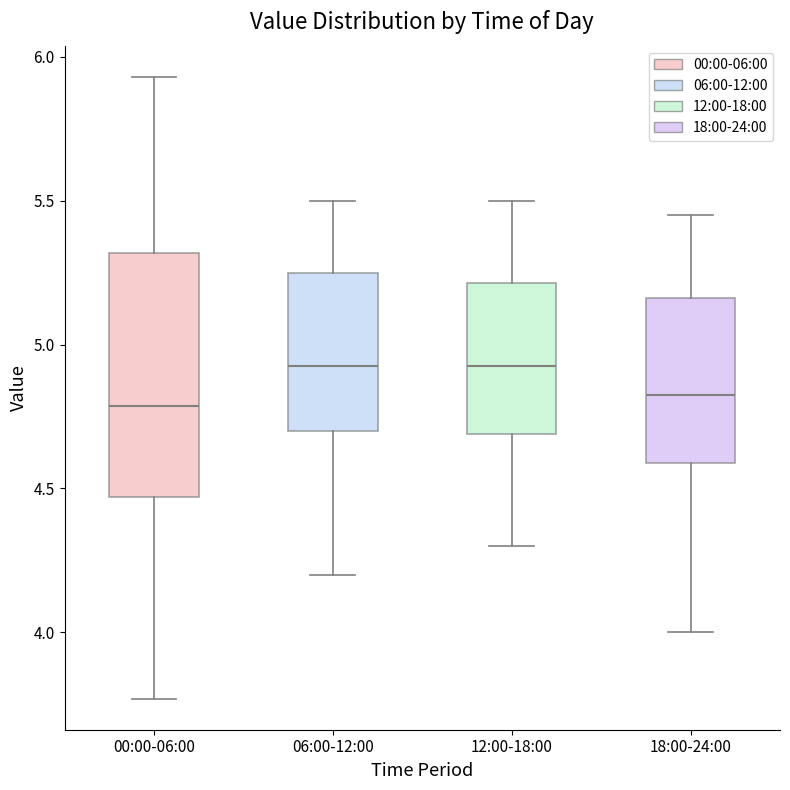

Which box is the tallest, from its lower edge to its upper edge?

00:00-06:00